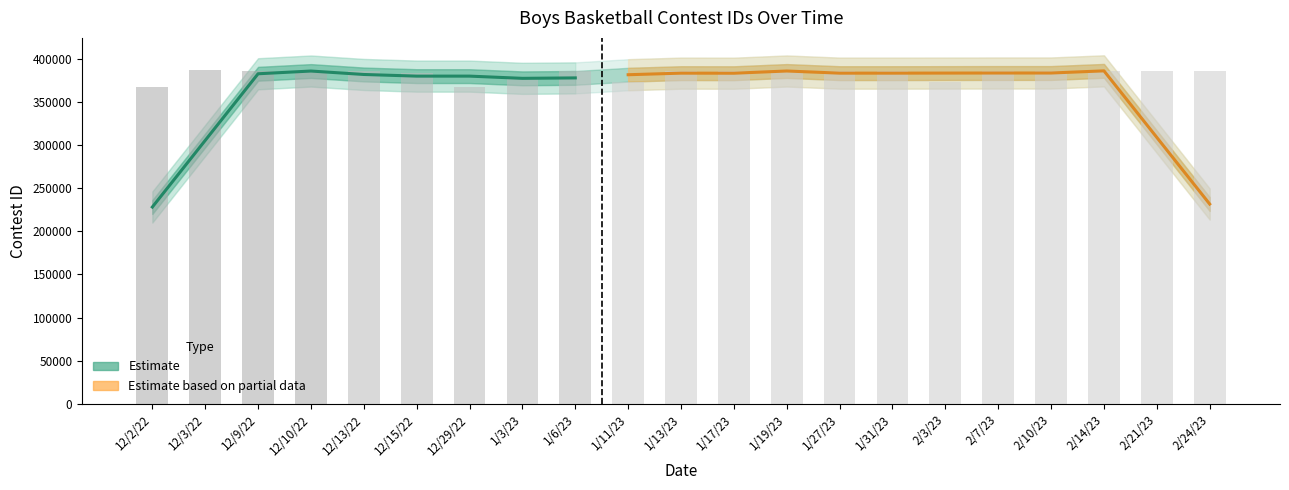

What is the value of the 15th bar from the left?

385961